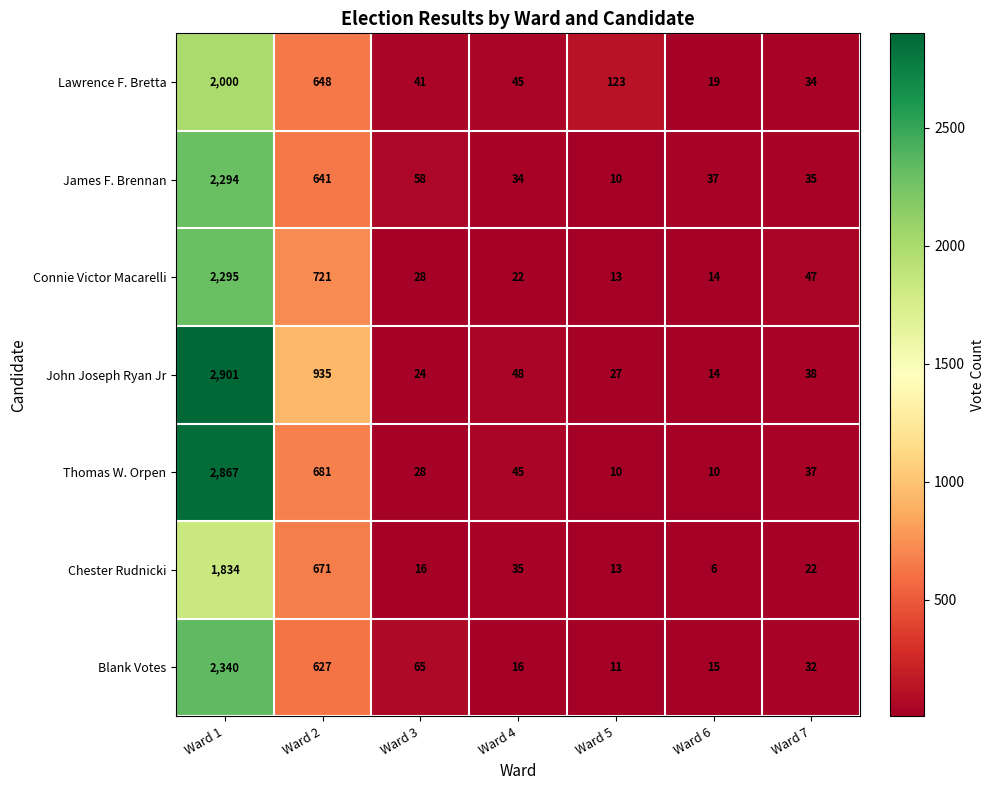

At which label is James F. Brennan closest to 1152?

Ward 2